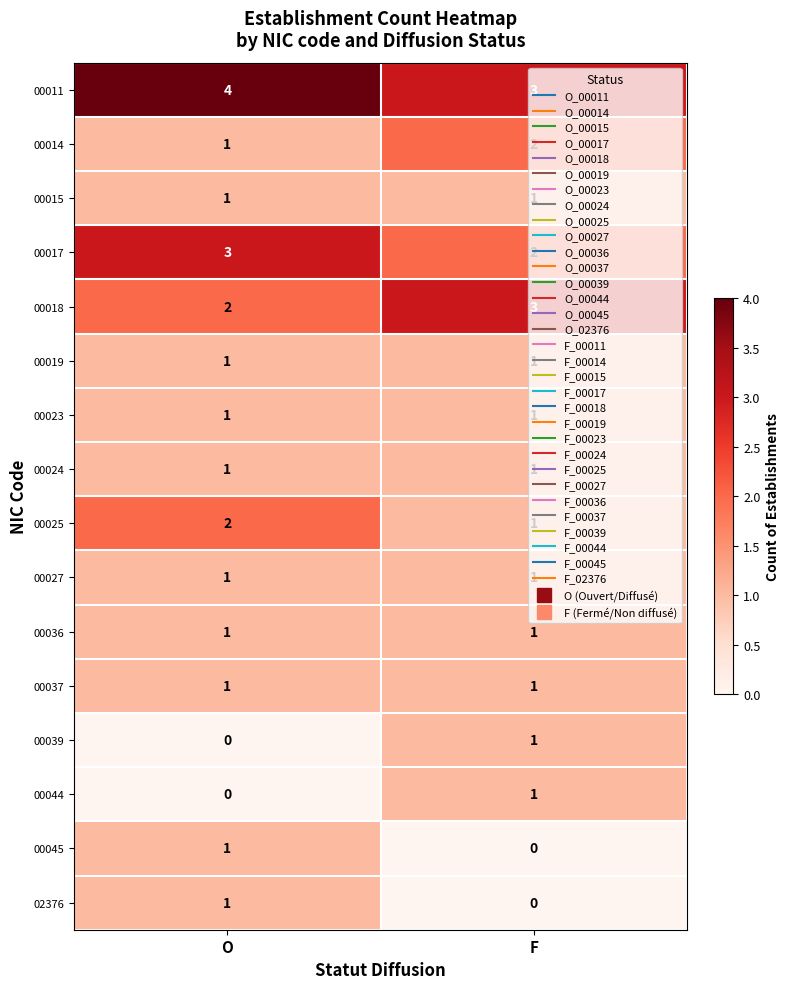

Which label corresponds to the largest value in the chart?

O